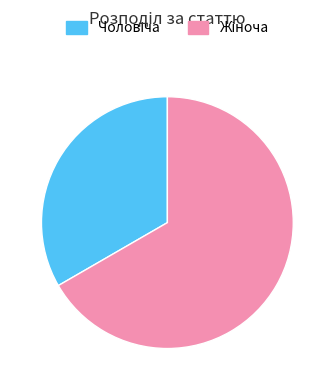

How many segments does this pie chart have?

2